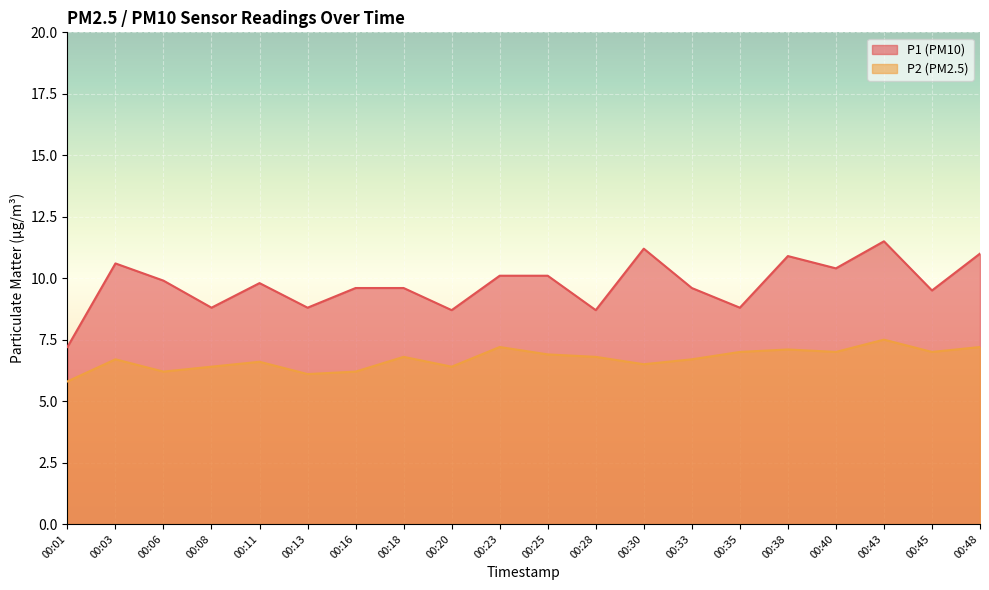

What are all the series names shown in the legend?

P1 (PM10), P2 (PM2.5)